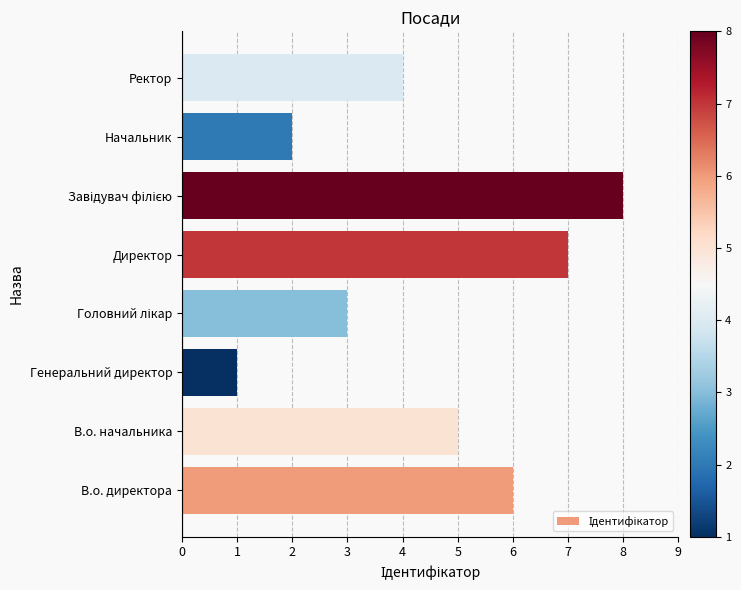

At which label is the value closest to 4?

Ректор